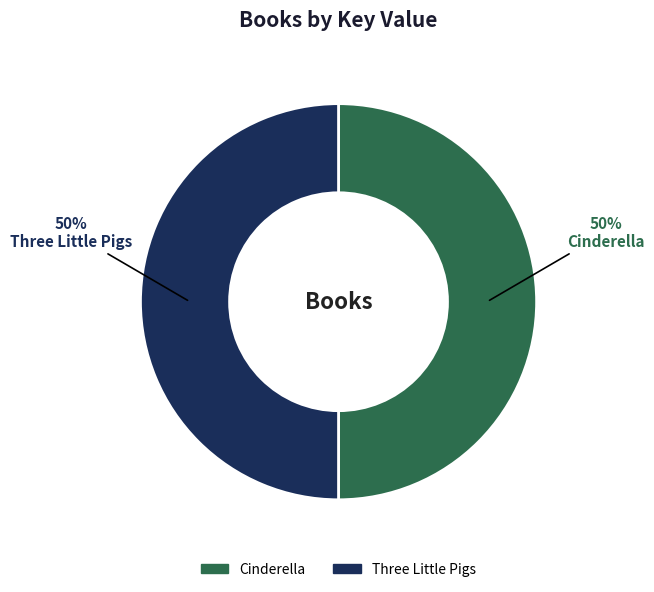

The Cinderella slice represents 50% of the pie. True or false?

True